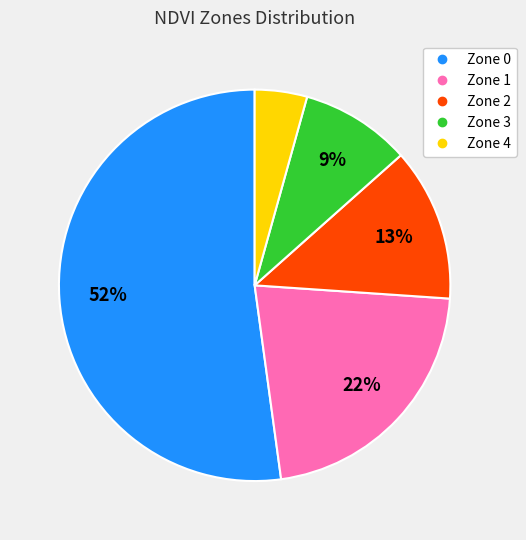

What is the ratio of the value at Zone 3 to the value at Zone 2?

0.7